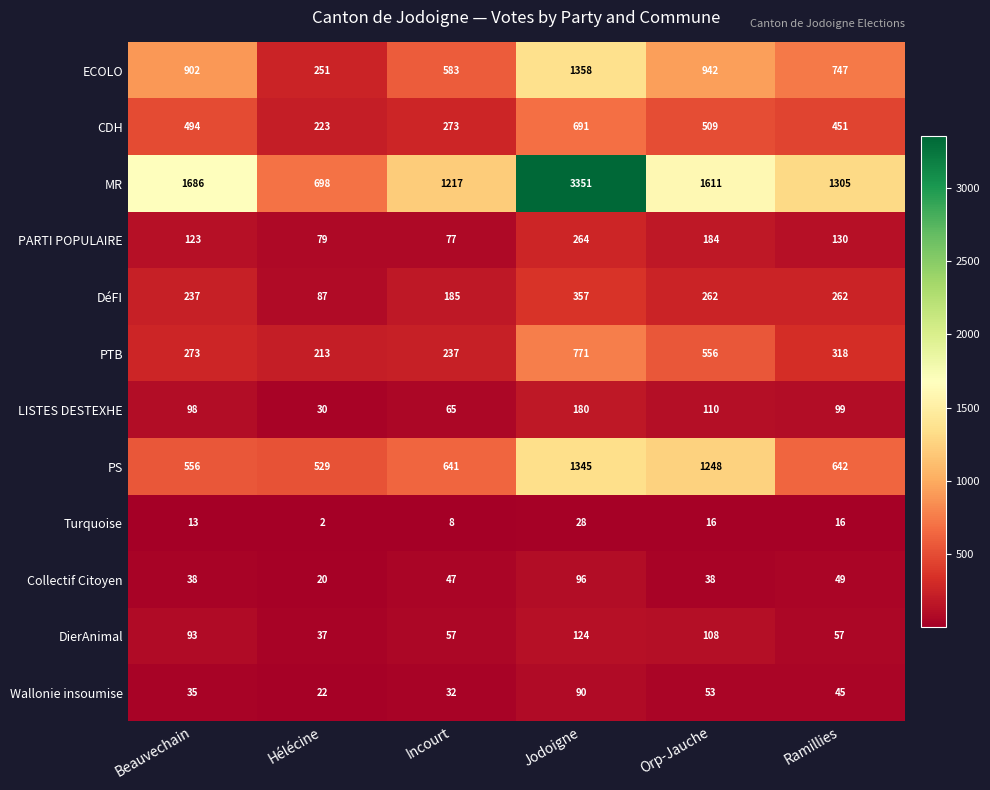

How many values in the Collectif Citoyen series are below 47?

3